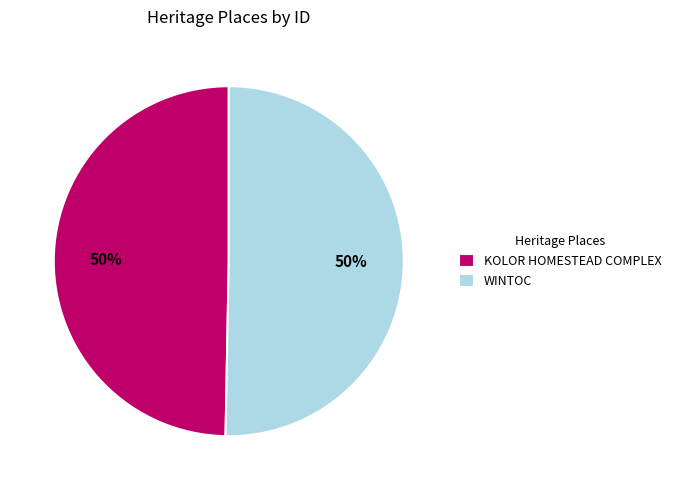

Approximately how many times larger is the value at WINTOC compared to KOLOR HOMESTEAD COMPLEX?

1.0